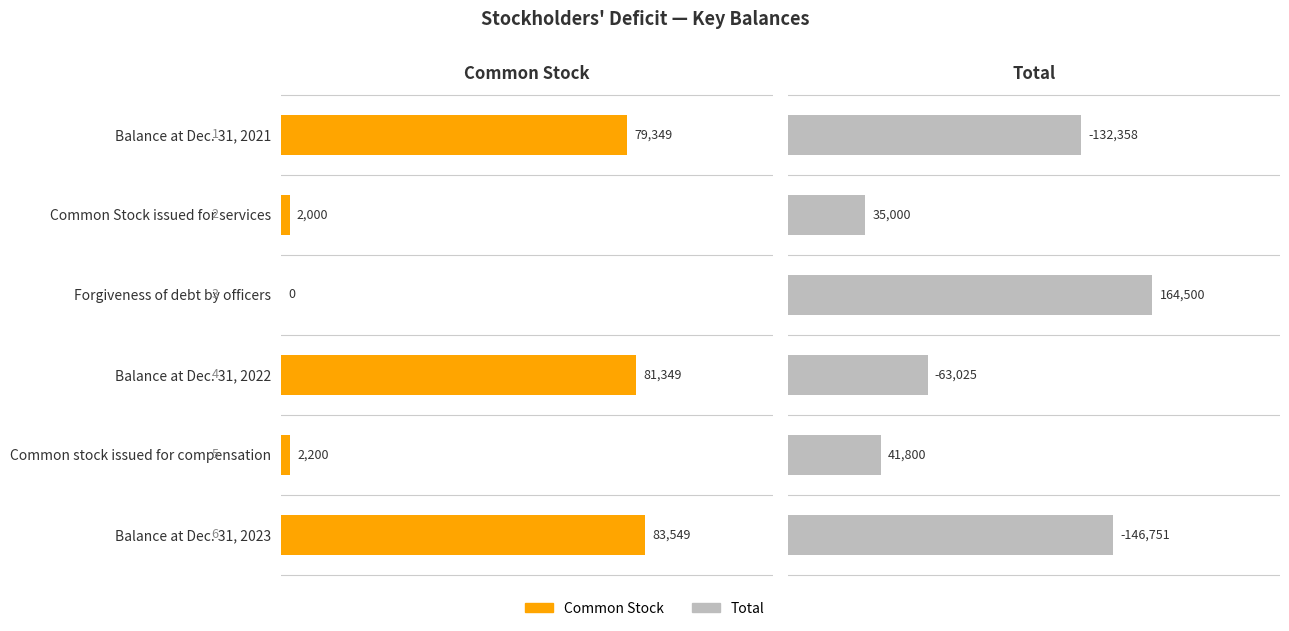

Which series changed the most between Common Stock issued for services and Balance at Dec. 31, 2023?

Total